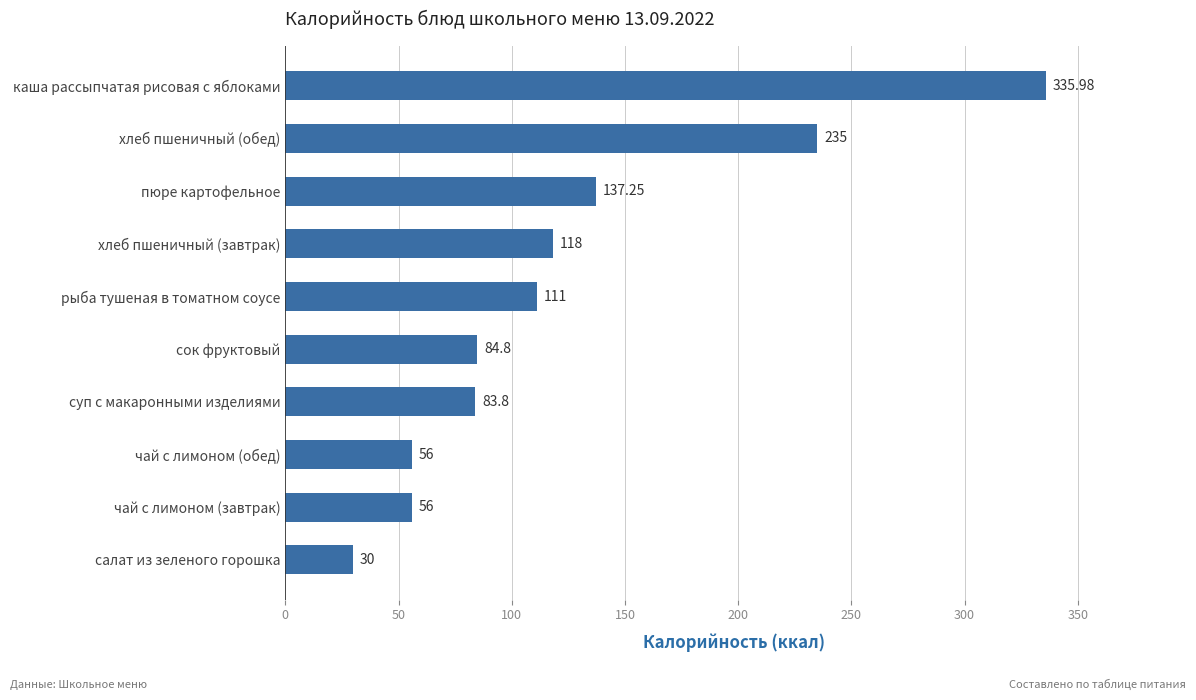

At which label is the value closest to 182?

пюре картофельное